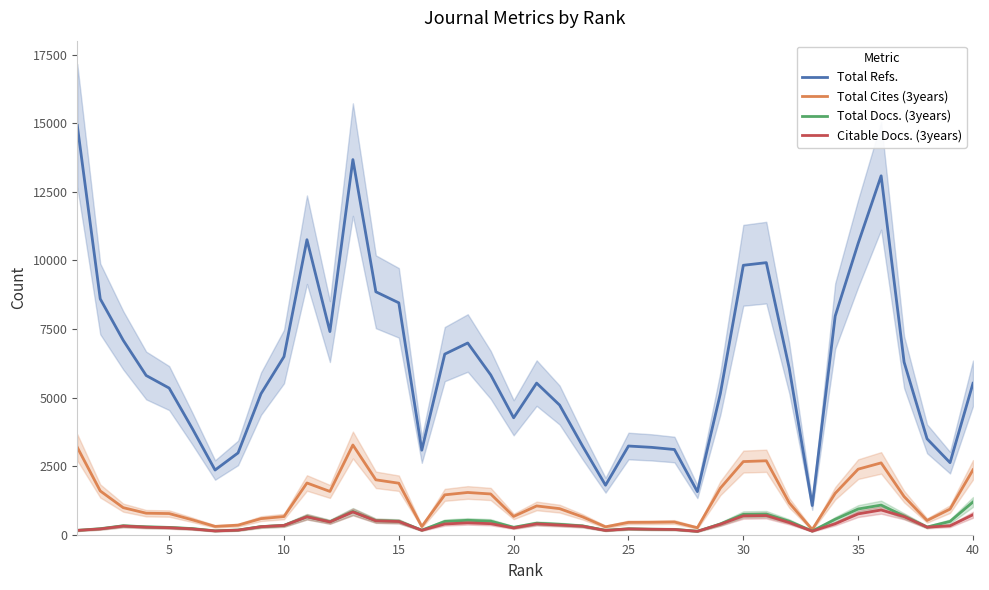

True or false: Citable Docs. (3years) and Total Refs. cross at least once.

False